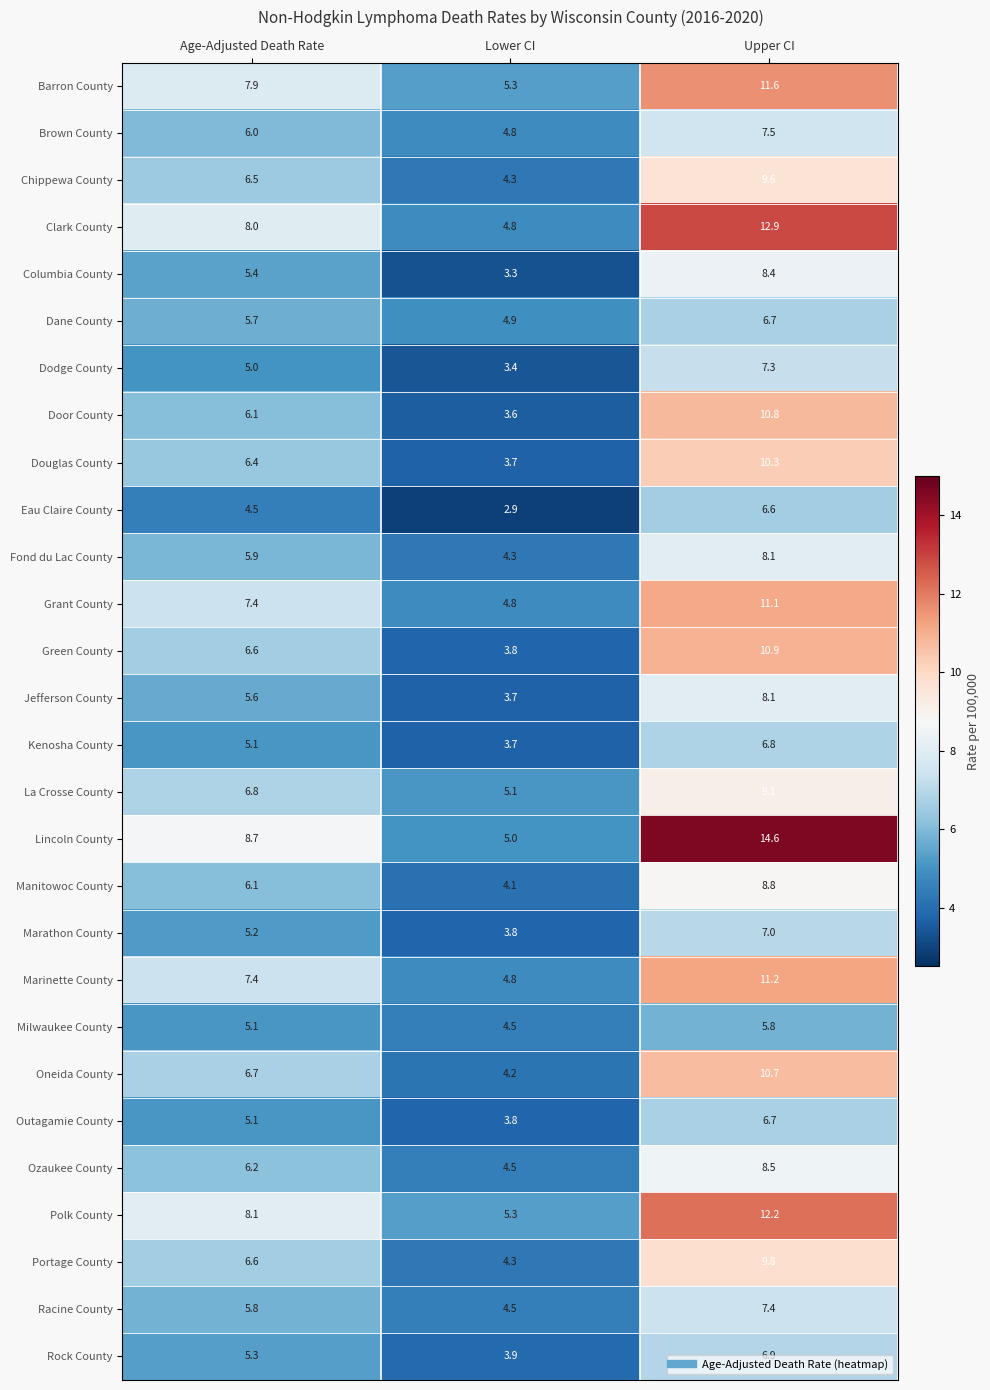

What is the greatest value displayed?

14.6